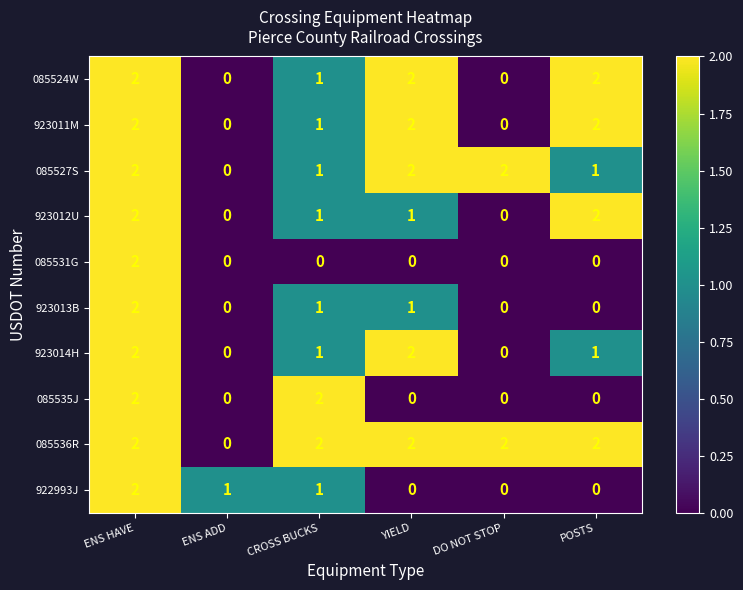

The value of 085527S at DO NOT STOP is 3. True or false?

False